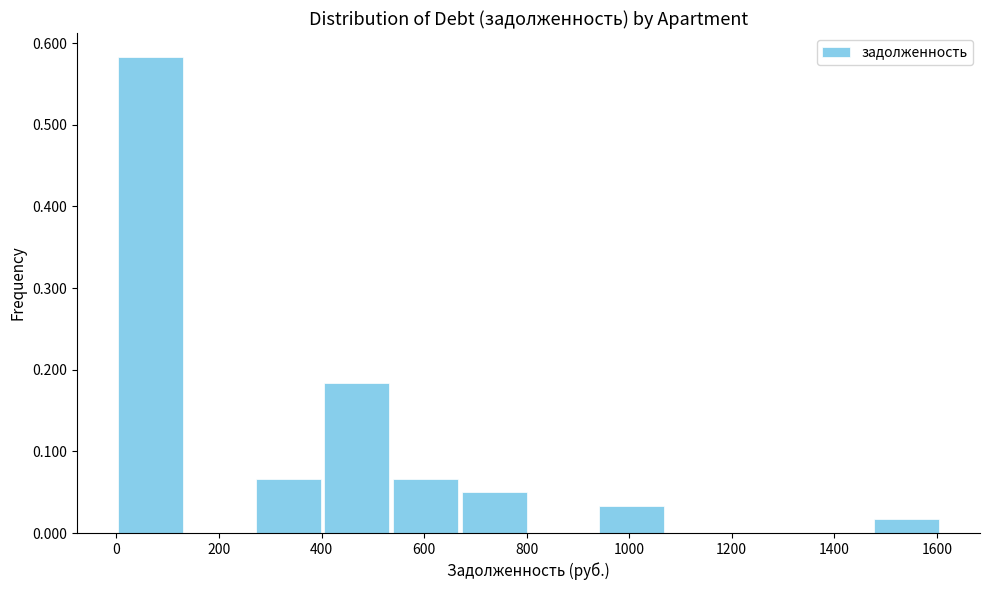

Reading left to right, transcribe this chart: for each bar, give the range it covers on the x-axis and its height. Neither the bar edges nor the heights are printed on the chart, so give them approximately, as read against the axes.

0 to 140: 0.58
140 to 260: 0
260 to 400: 0.07
400 to 540: 0.18
540 to 660: 0.07
660 to 800: 0.05
800 to 940: 0
940 to 1080: 0.03
1080 to 1200: 0
1200 to 1340: 0
1340 to 1480: 0
1480 to 1600: 0.02